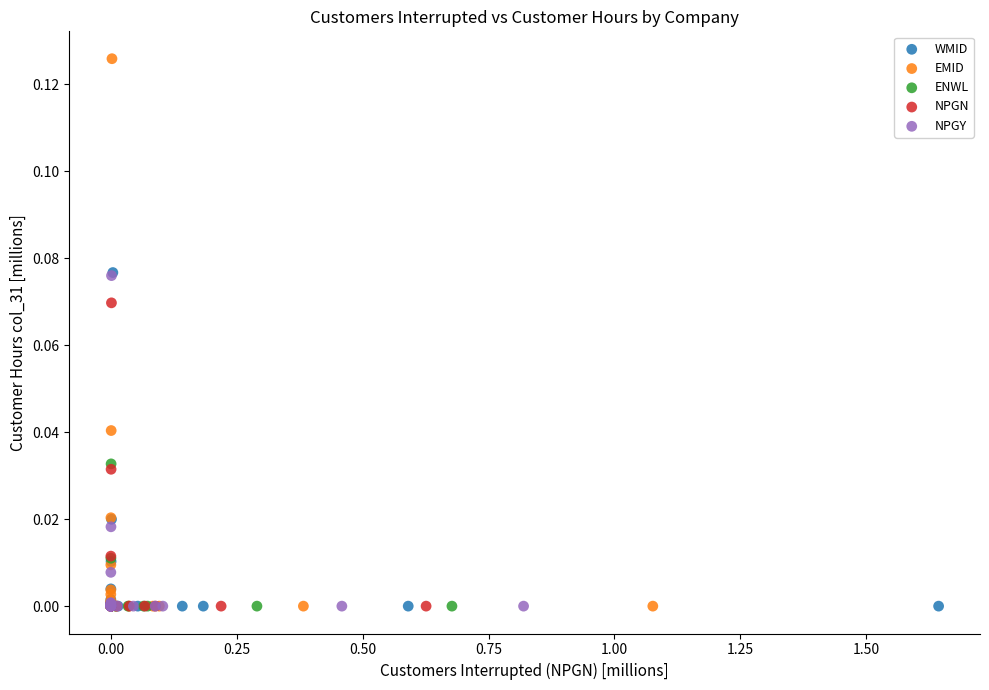

Which series reaches the maximum Y coordinate?

EMID